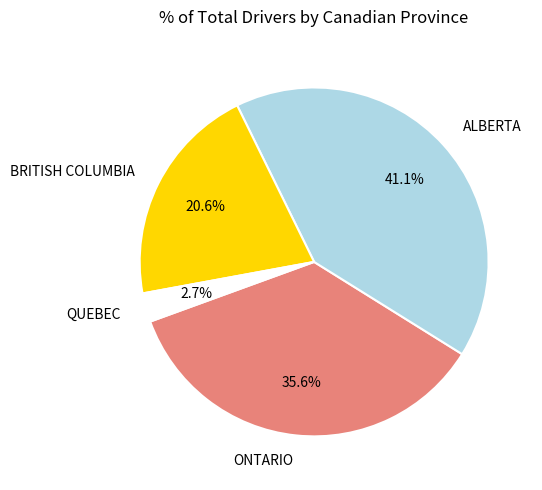

To the nearest percent, what is the difference between the largest and smallest slice percentages?

38%